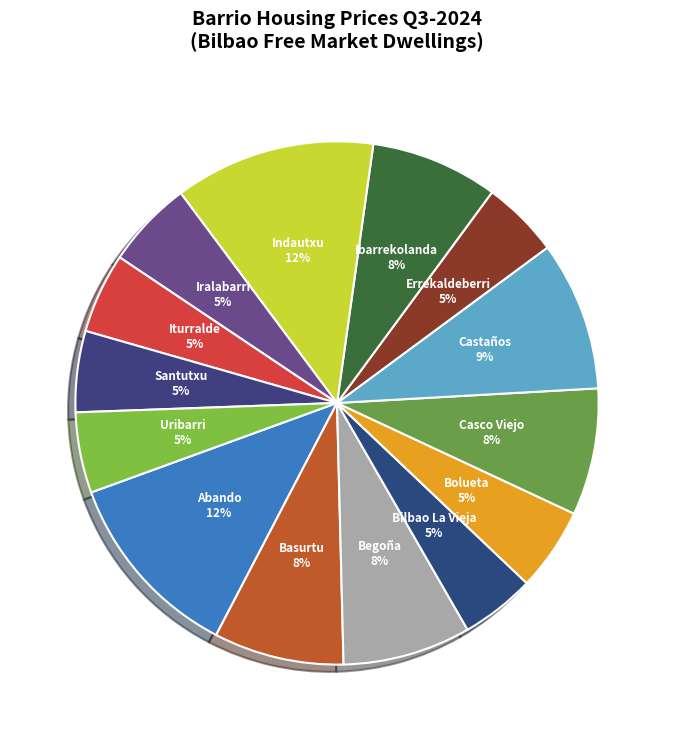

How many segments does this pie chart have?

14